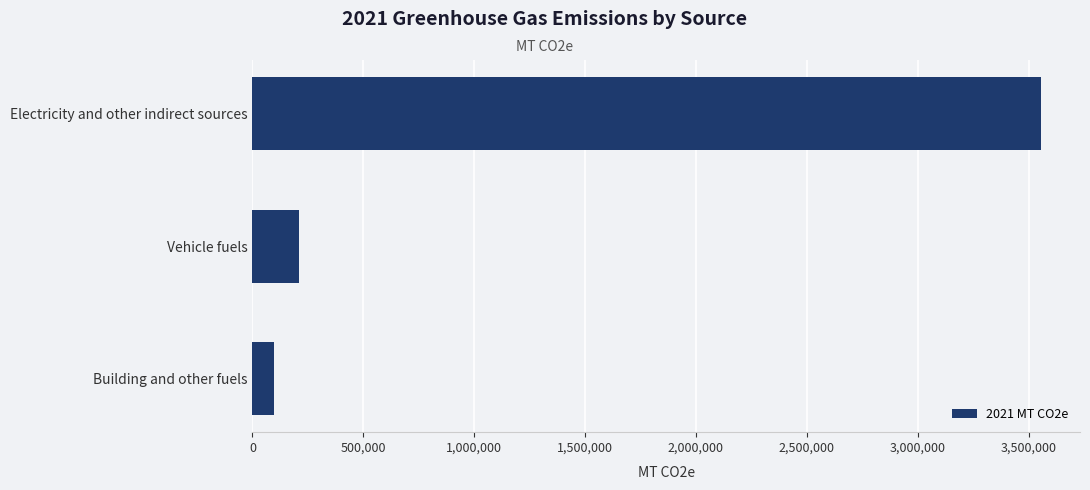

Does the chart contain stacked bars?

No